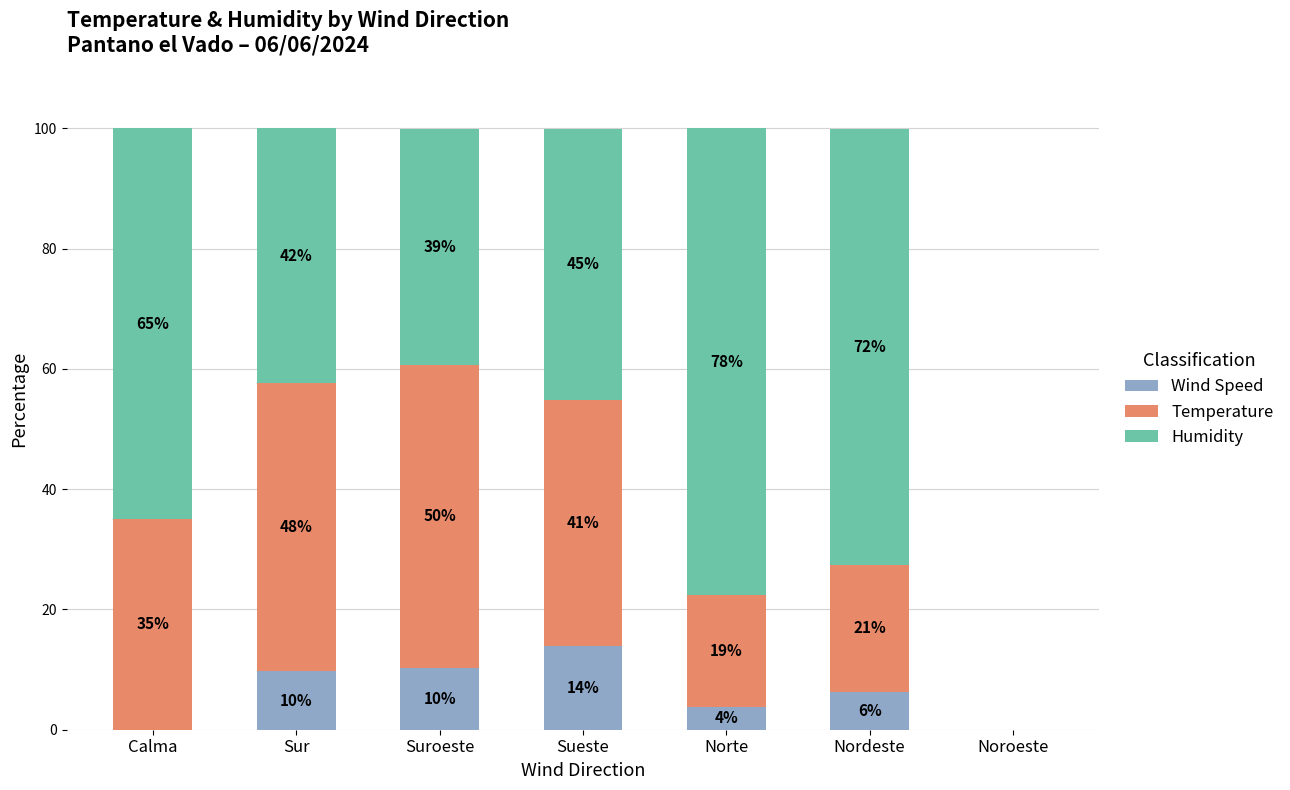

What is the difference between the maximum and minimum values in the Temperature series?

50.5